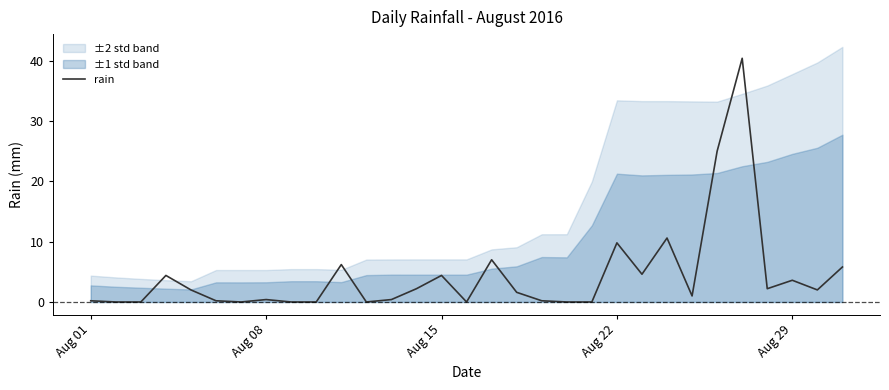

How many interior local valleys (lower than both neighbors) does the data have?

7